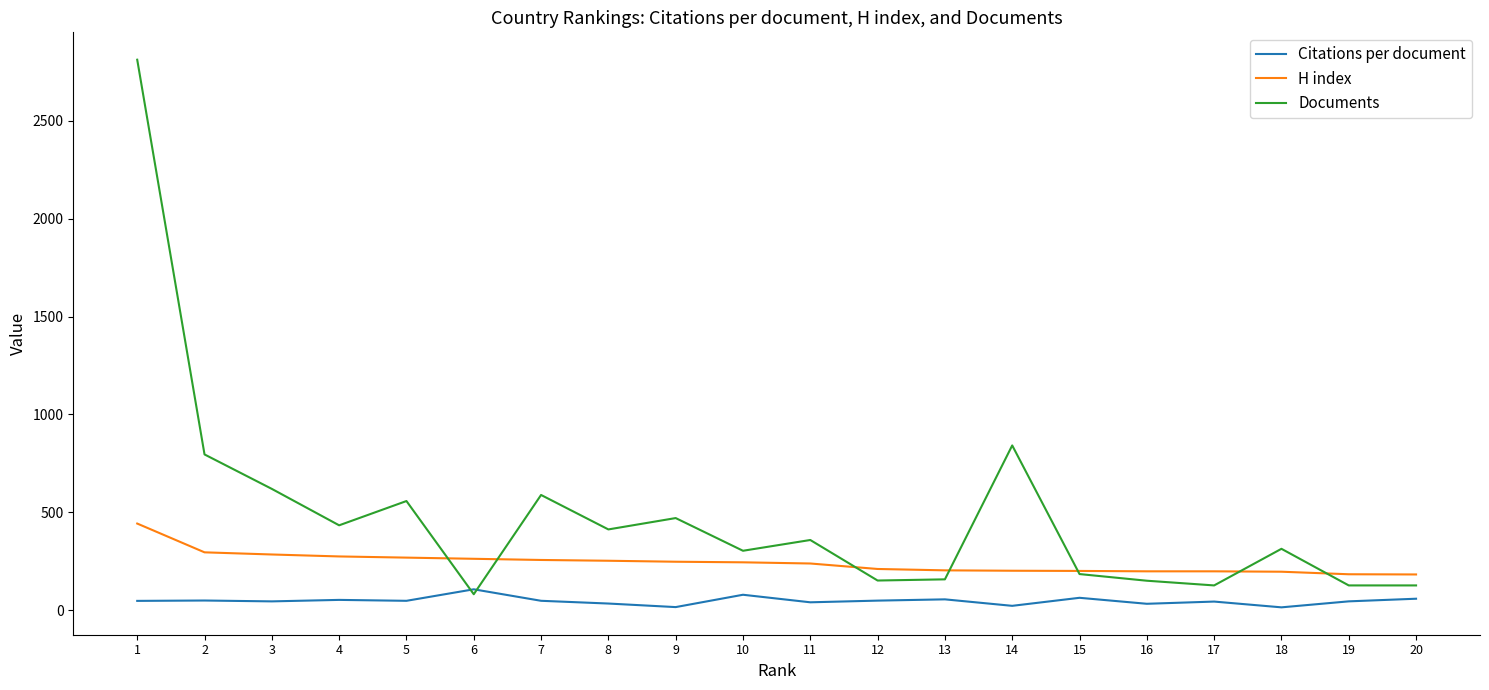

At which label does H index first exceed 245?

1